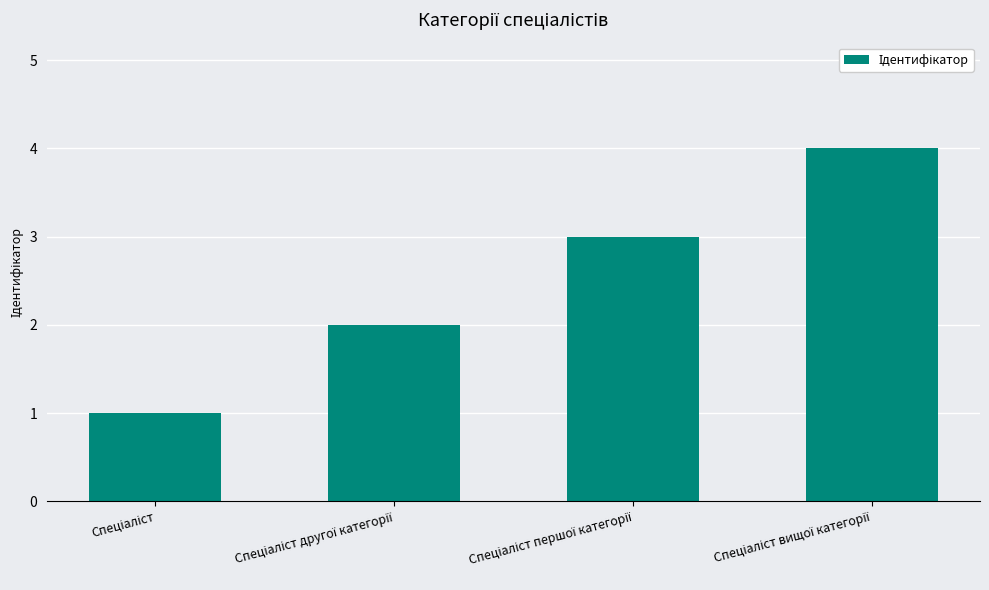

How many distinct data groups are displayed?

1